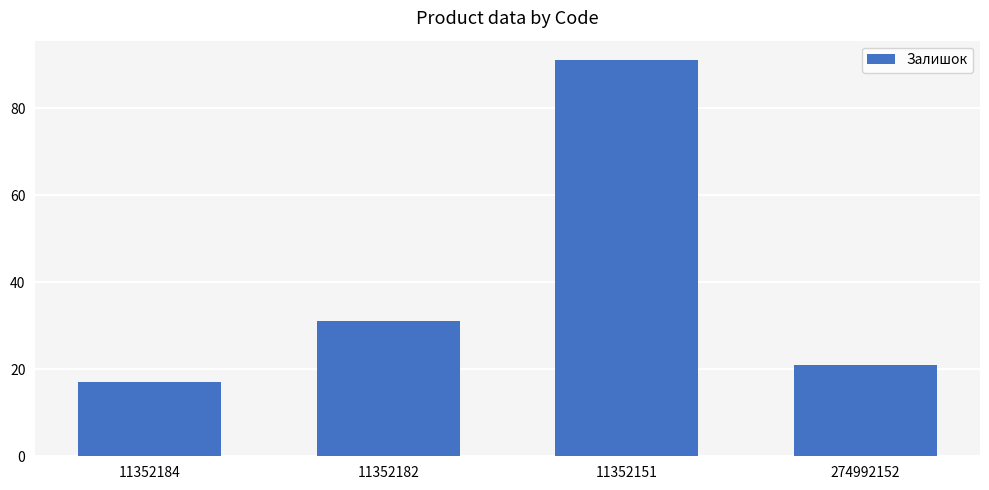

At which label is the value closest to 54?

11352182